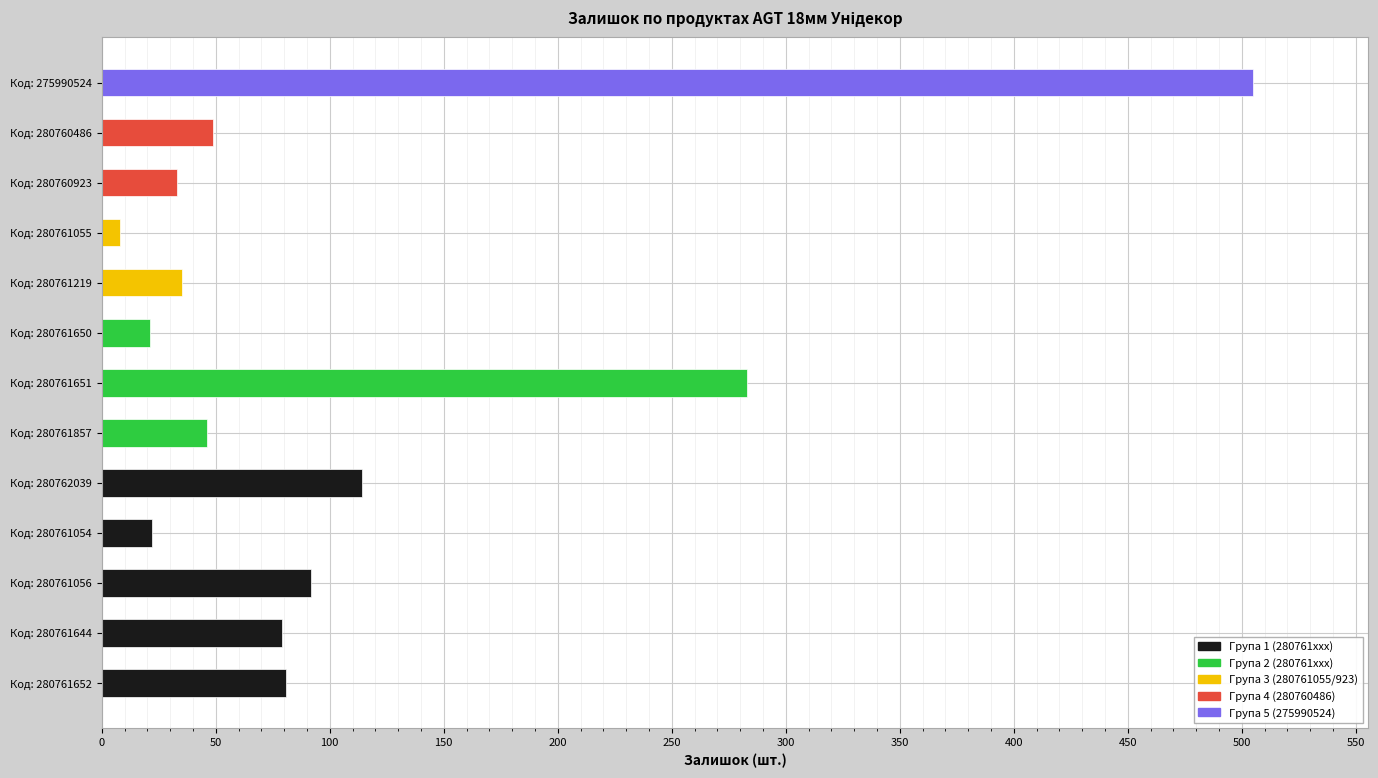

Which has a higher value, Код: 280762039 or Код: 275990524?

Код: 275990524